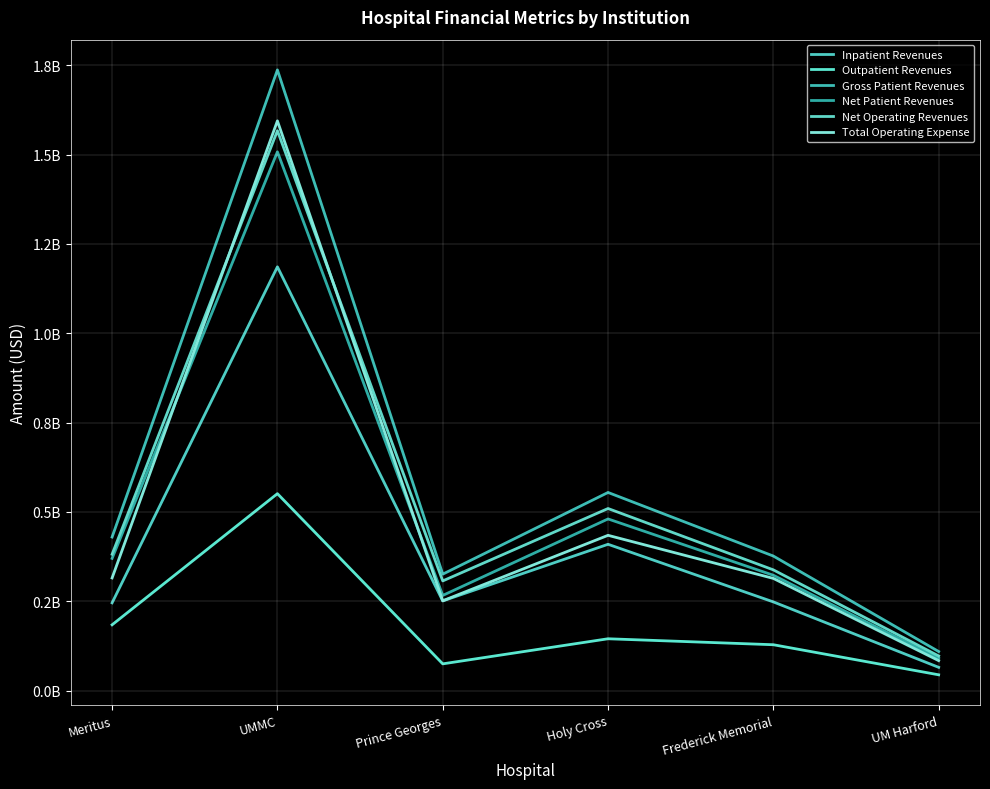

True or false: Gross Patient Revenues and Net Operating Revenues cross at least once.

False